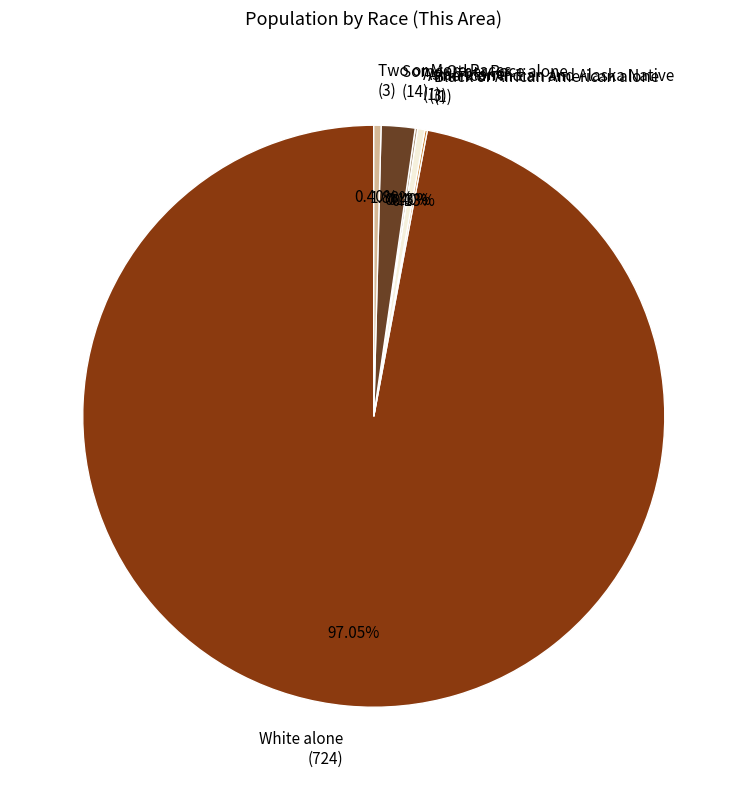

Does any single category account for the majority?

Yes